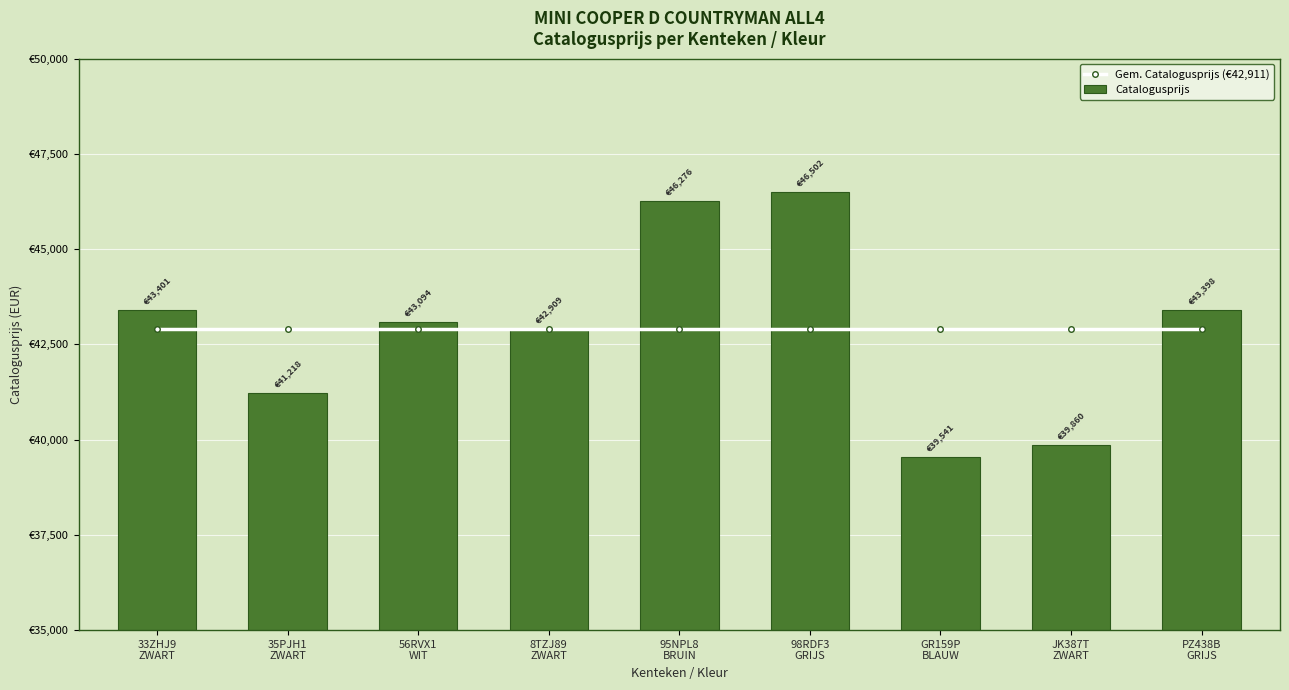

What is the value of the Catalogusprijs bar at the 4th from the left?

42909